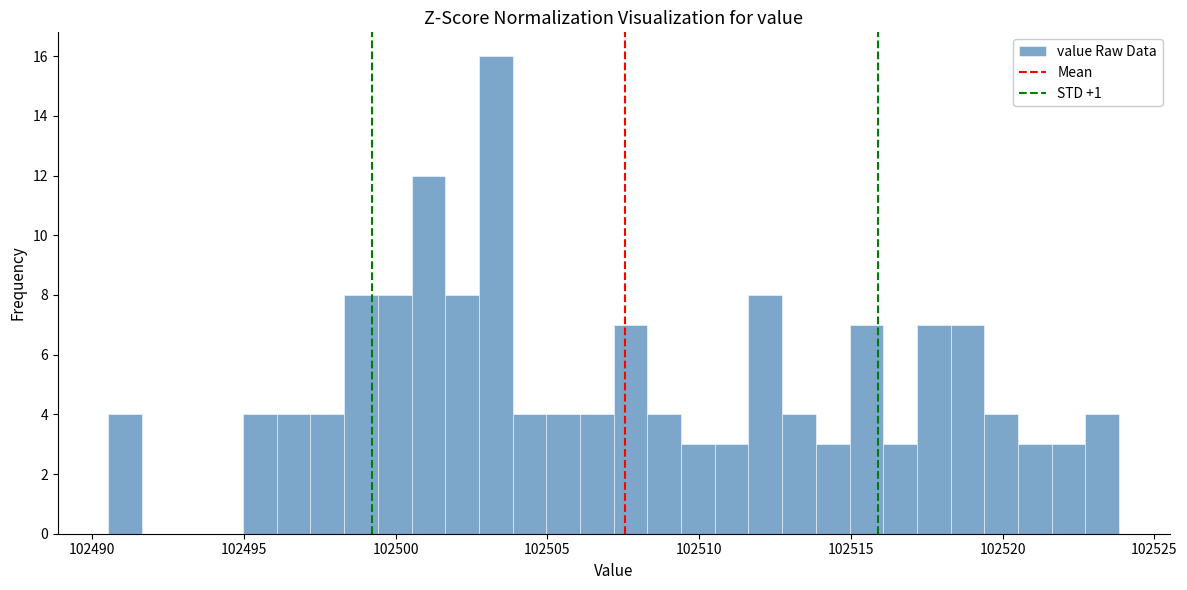

Read against the x-axis, roughly where is the centre of the tallest bar?

102503.5